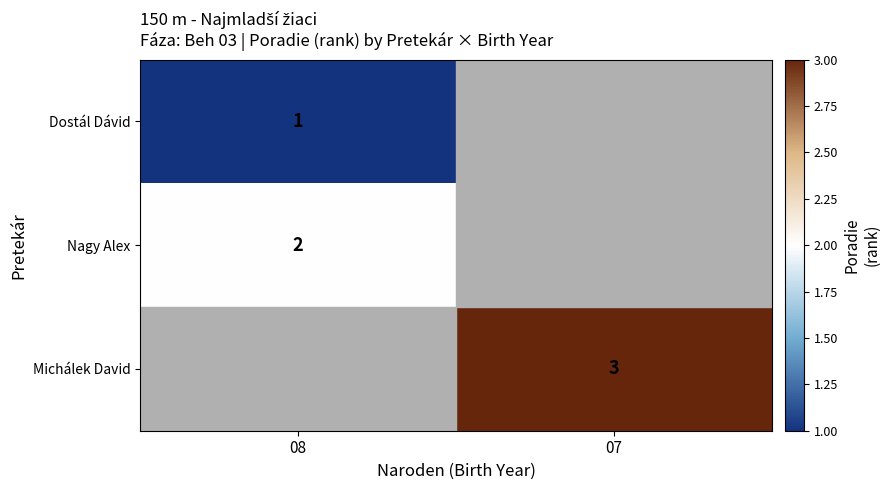

What is the maximum value shown in the chart?

3.0